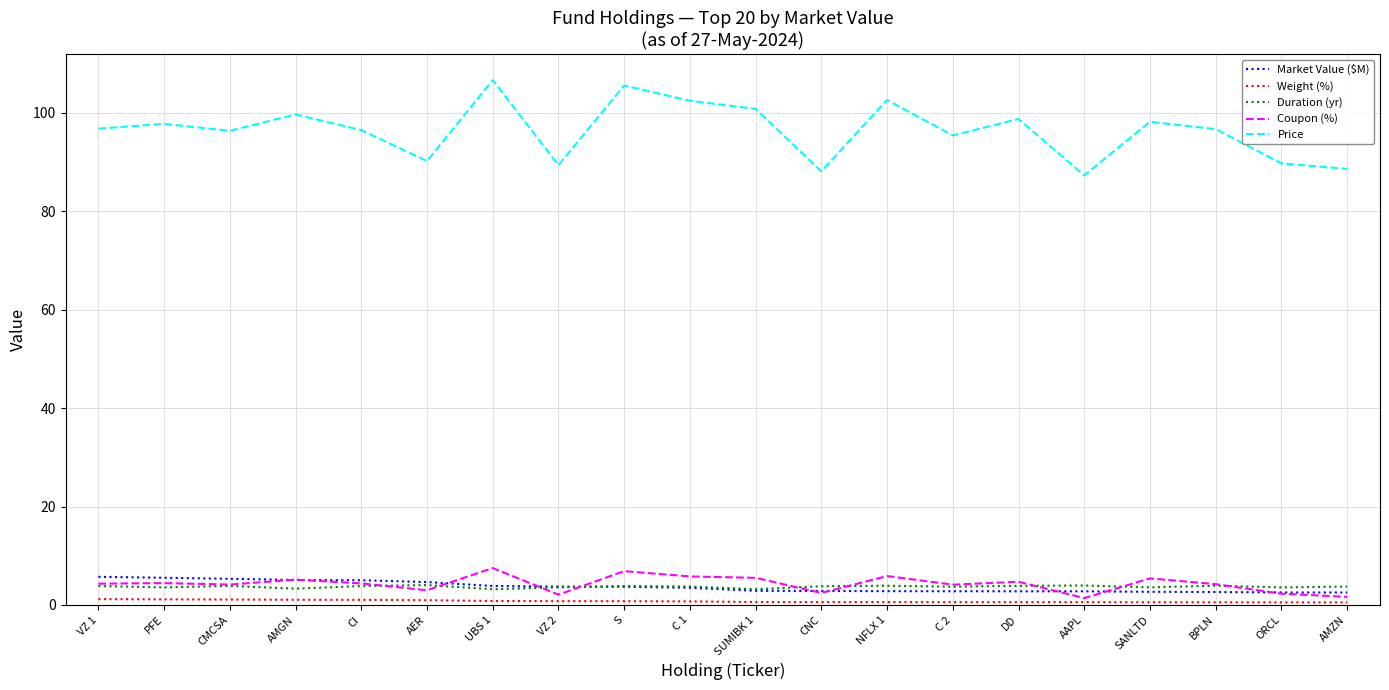

What is the highest value of the Price series?

106.7